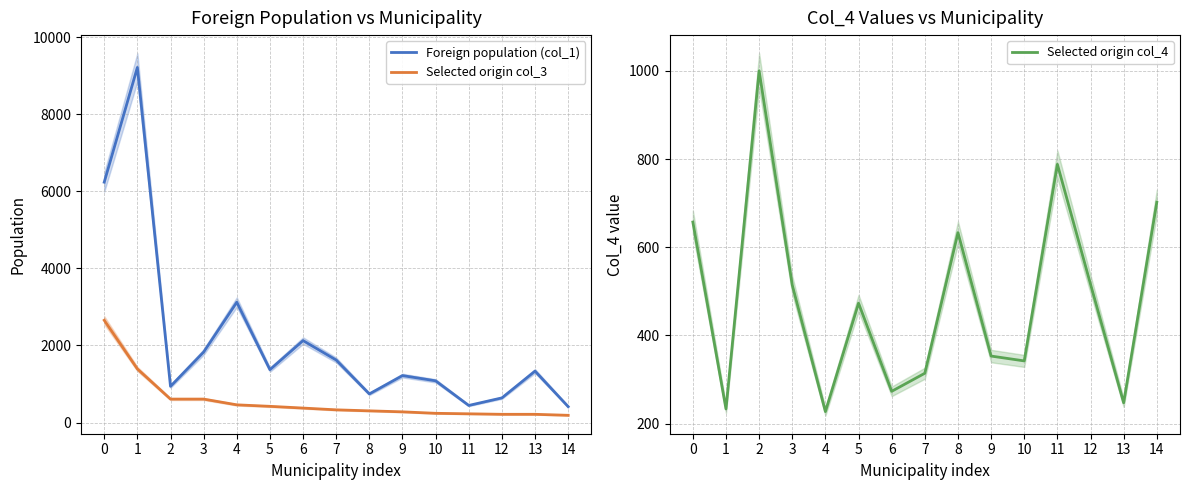

Does the chart display data point markers on the line(s)?

No